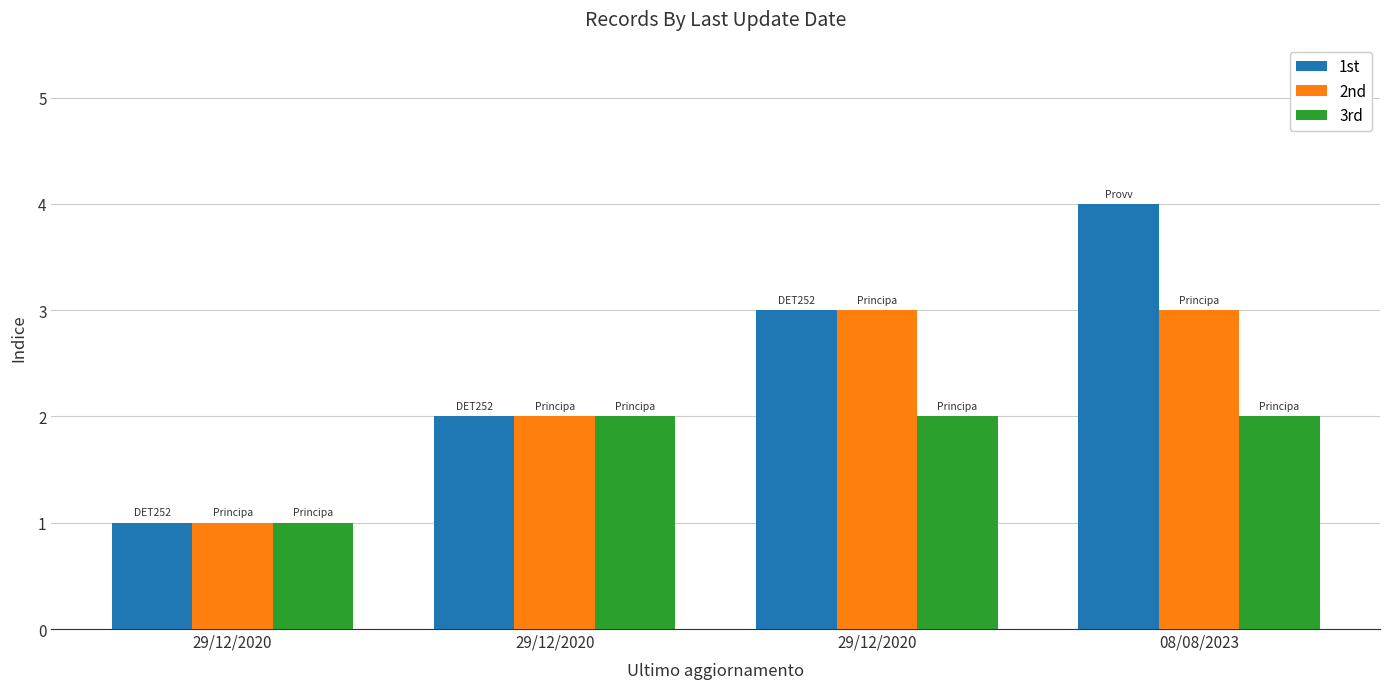

Is the value of 2nd at 29/12/2020 greater than the value of 1st at 08/08/2023?

No